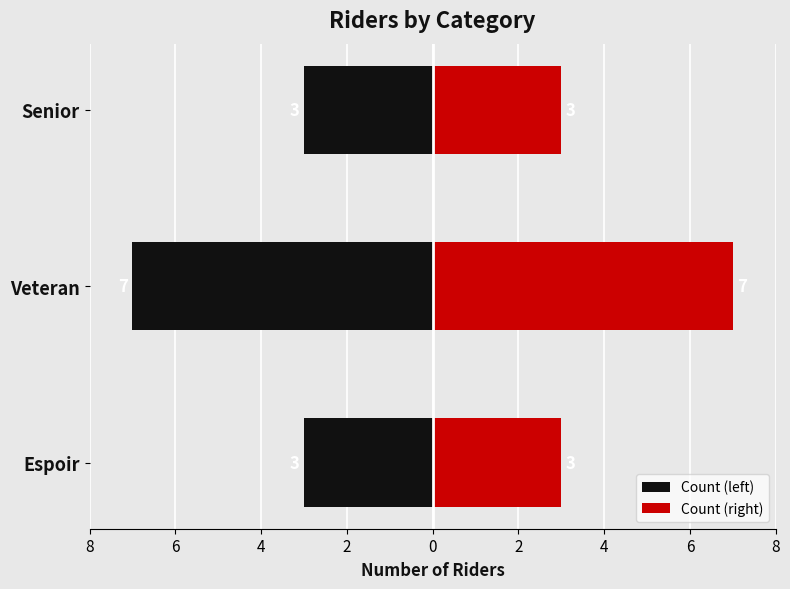

At Senior, list the series in order from largest to smallest.

Count (right), Count (left)